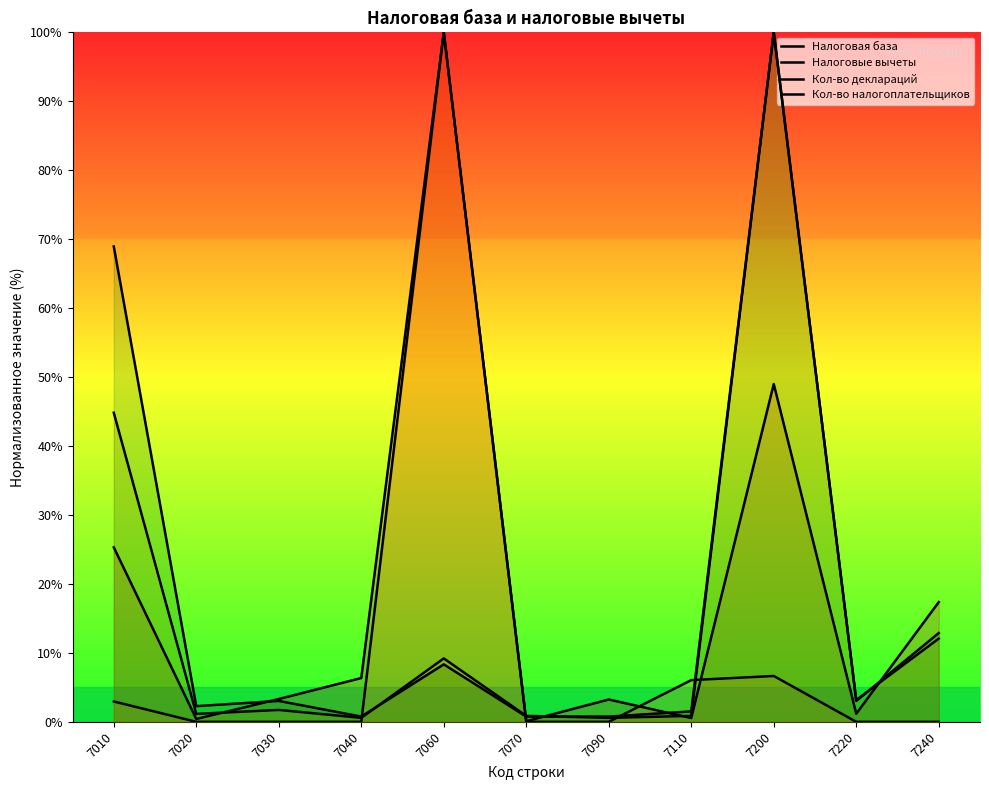

True or false: Кол-во деклараций has a value of 0.6 at 7040.

True